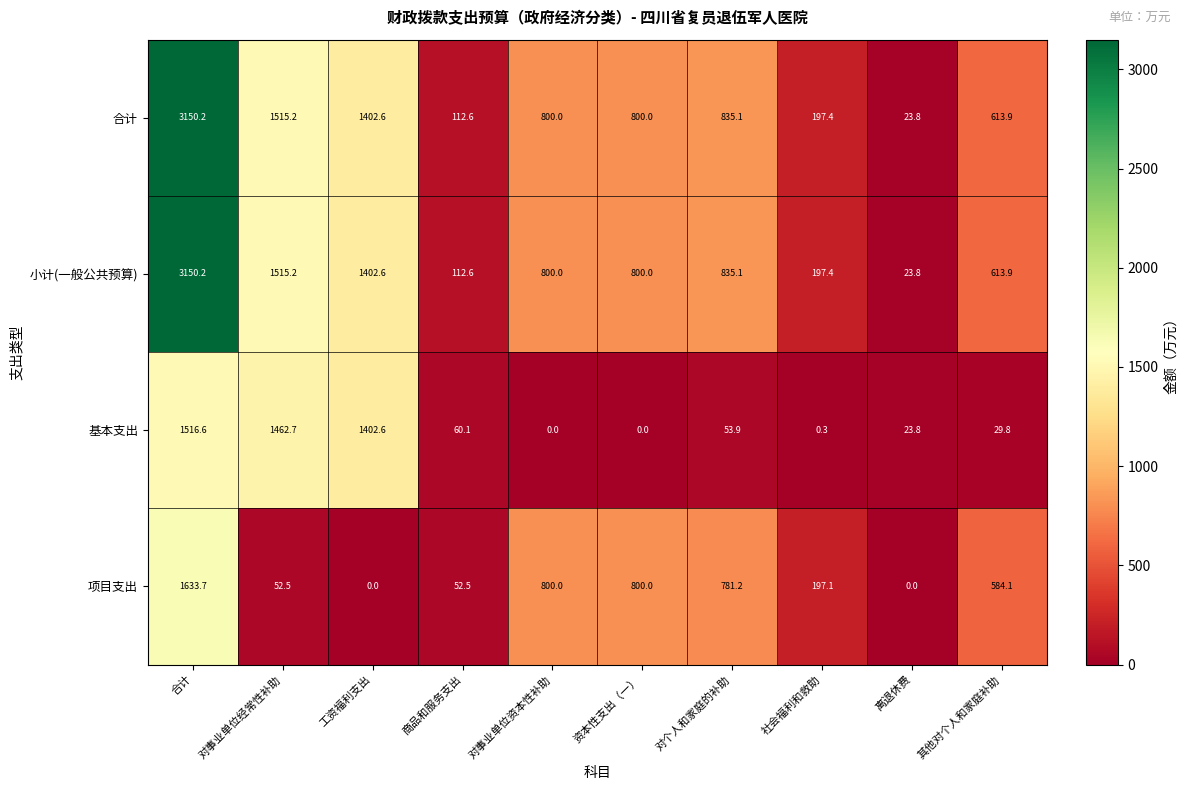

What is the approximate value of 合计 at 对事业单位经常性补助?

1515.2